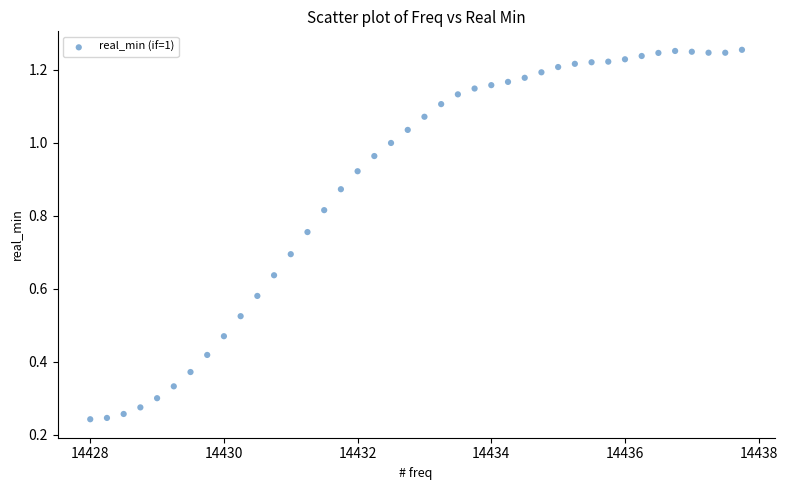

What is the range of X values (max minus min)?

9.8